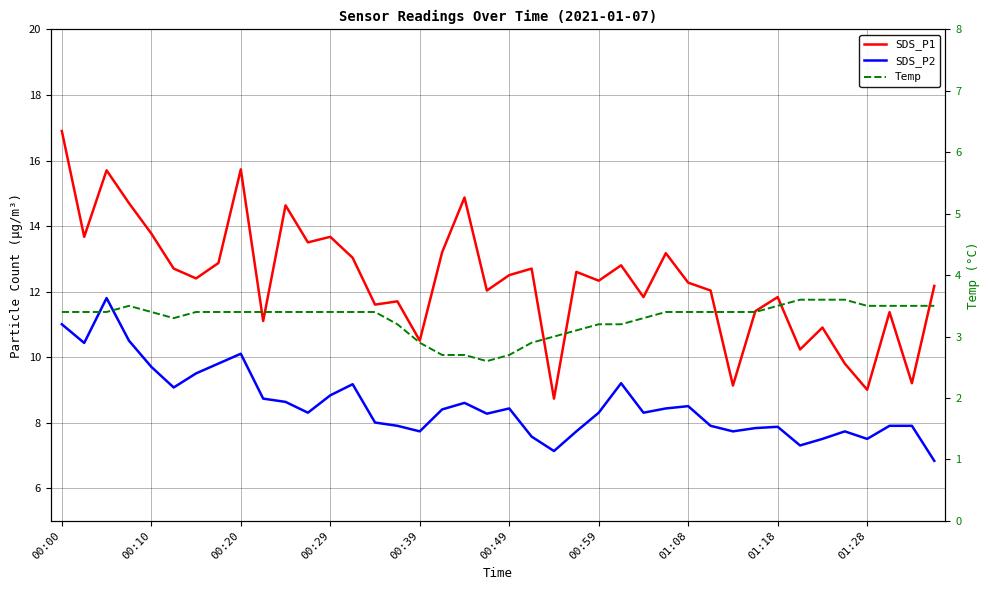

Does the chart display data point markers on the line(s)?

No